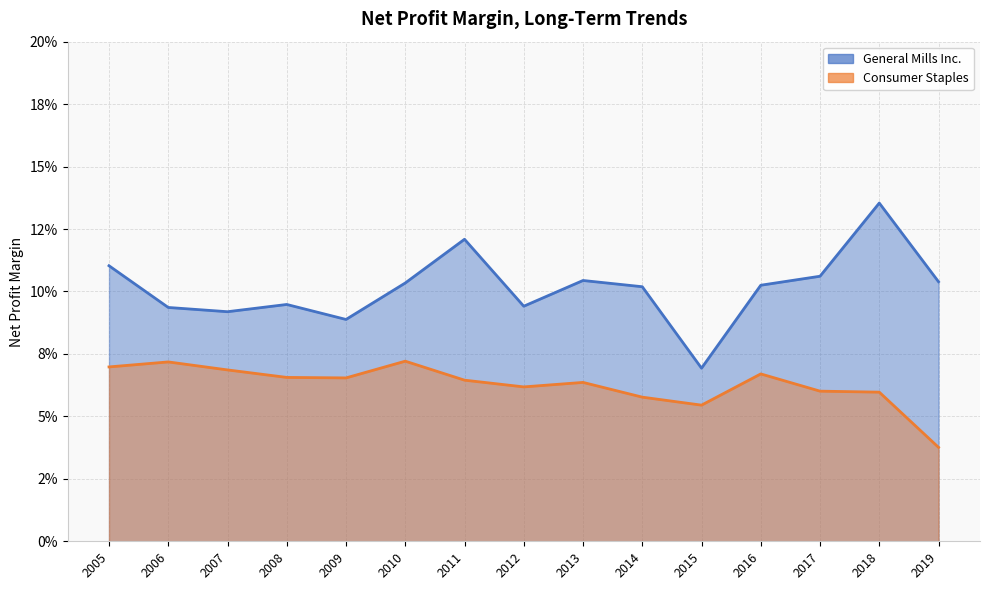

Which category has the lowest value in the Consumer Staples series?

2019